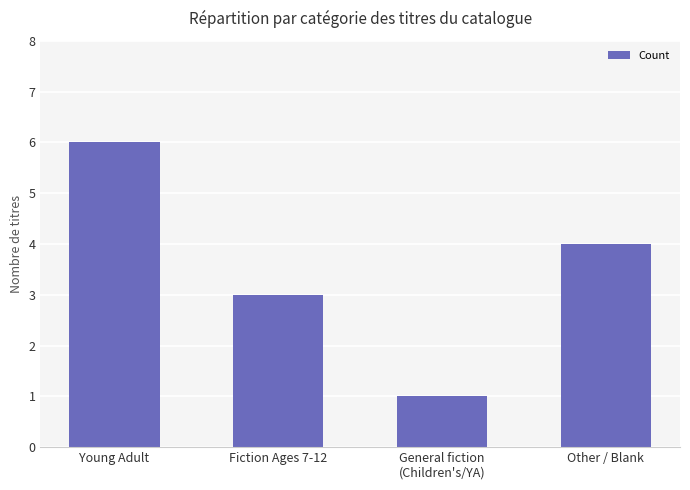

Between General fiction
(Children's/YA) and Fiction Ages 7-12, which is larger?

Fiction Ages 7-12